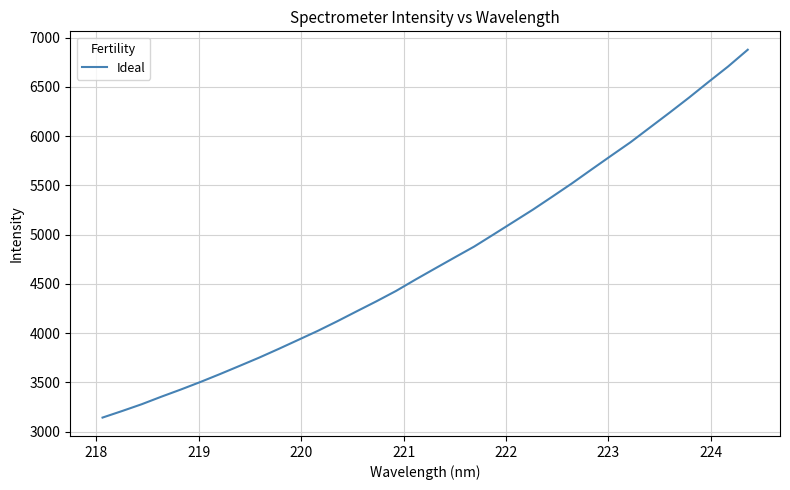

What is the difference between the second highest and minimum values?

3565.5